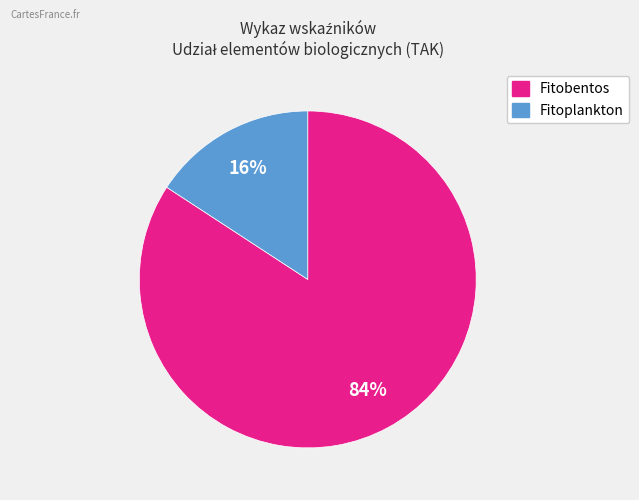

To the nearest percent, what is the average slice percentage?

50%